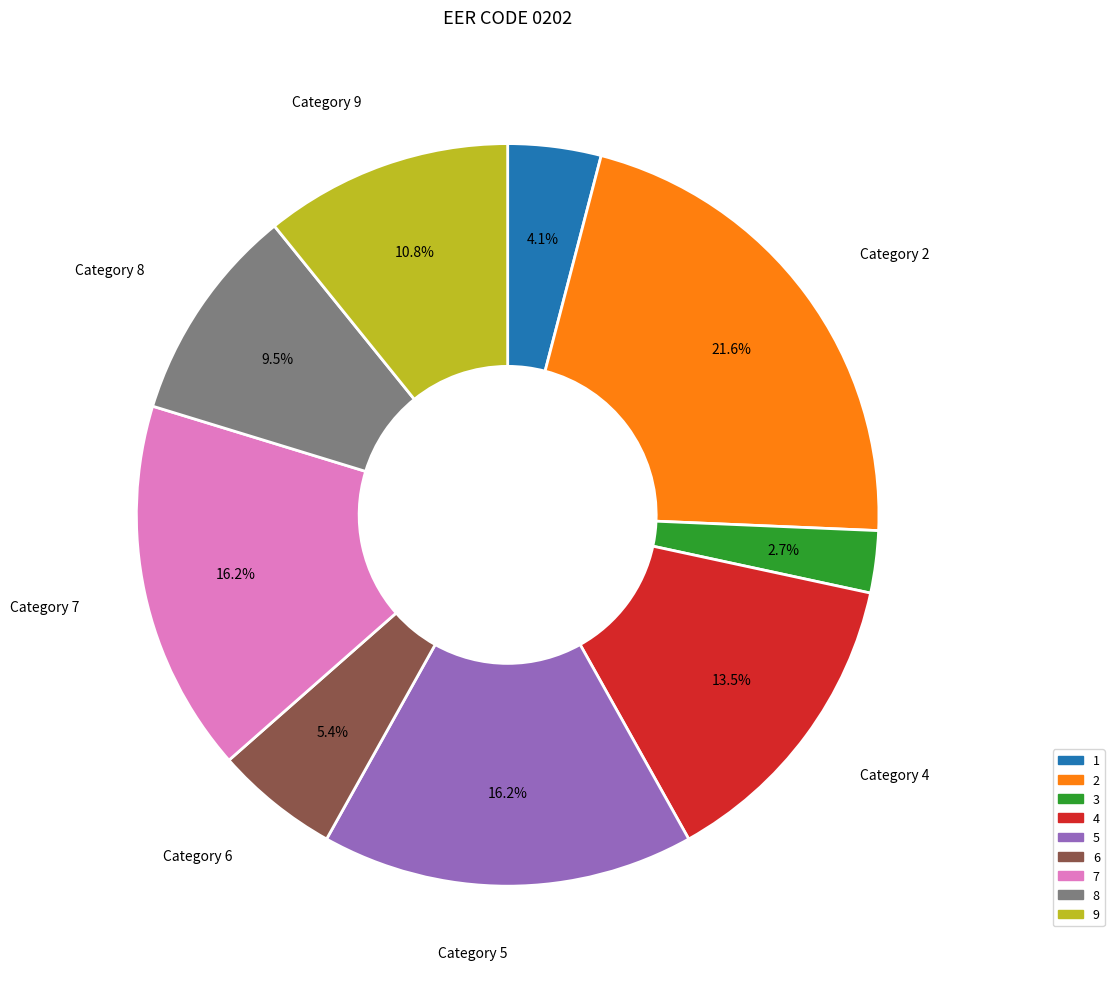

Is there a majority slice in this chart?

No